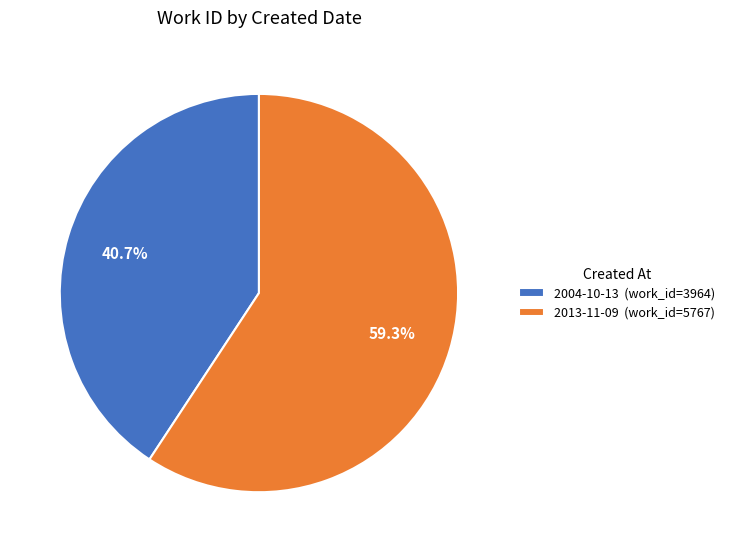

Which category has the biggest portion of the pie?

2013-11-09